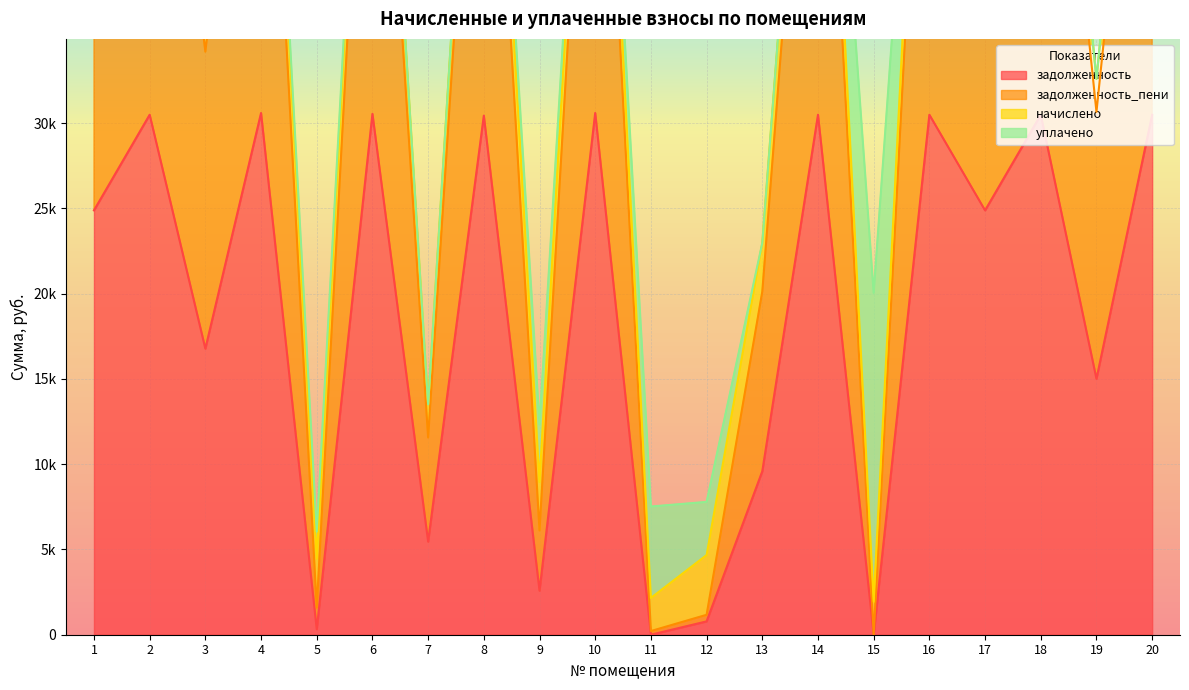

What is the value of the задолженность point at the 8th from the left?

30439.9